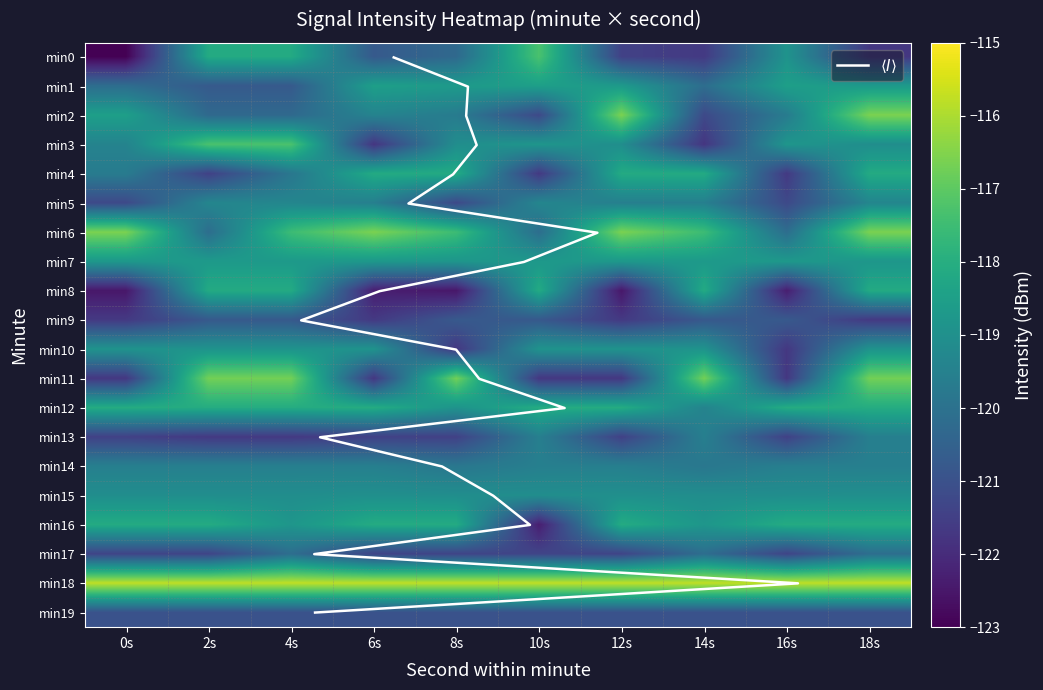

Which category has the highest value across all series?

18